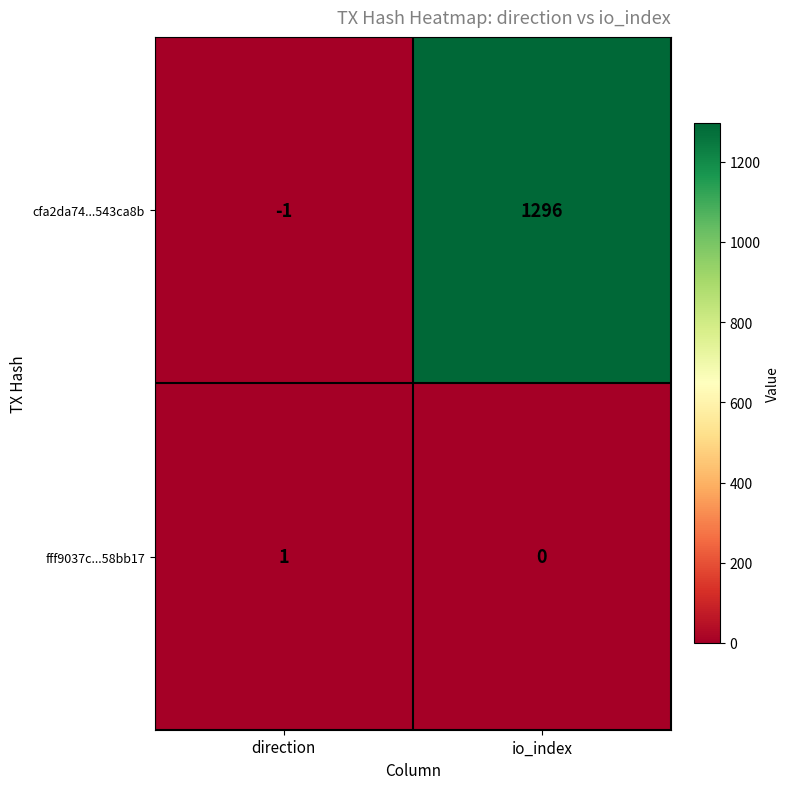

Rank the series at io_index from lowest to highest value.

fff9037c...58bb17, cfa2da74...543ca8b